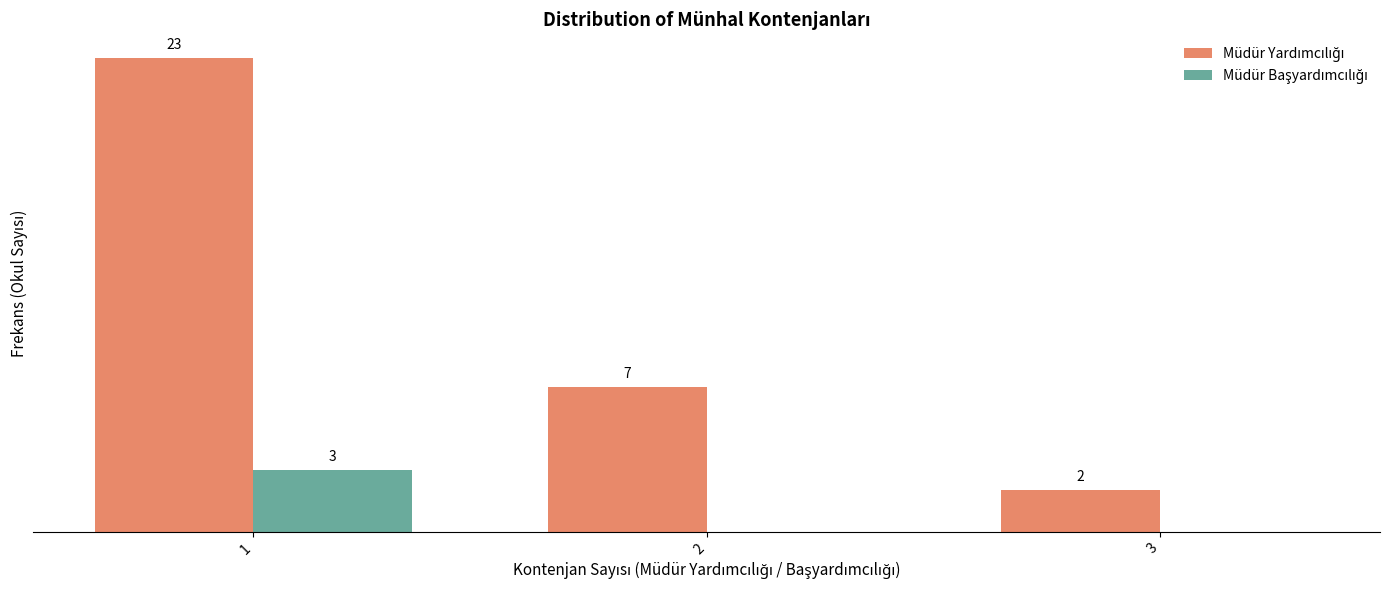

What is the maximum value shown in the chart?

23